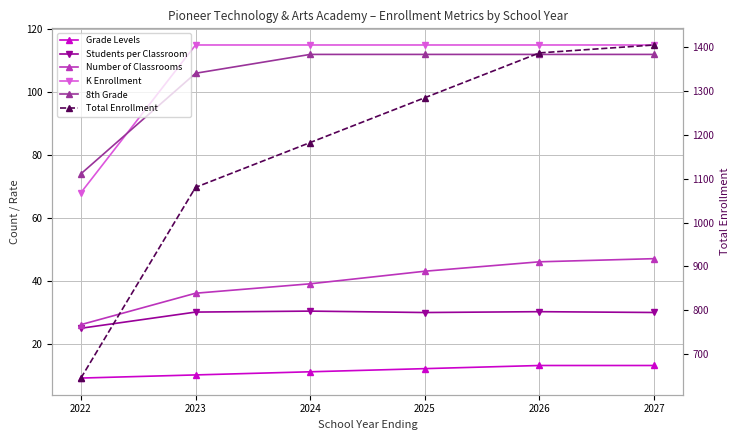

True or false: Grade Levels and Students per Classroom intersect in this chart.

False